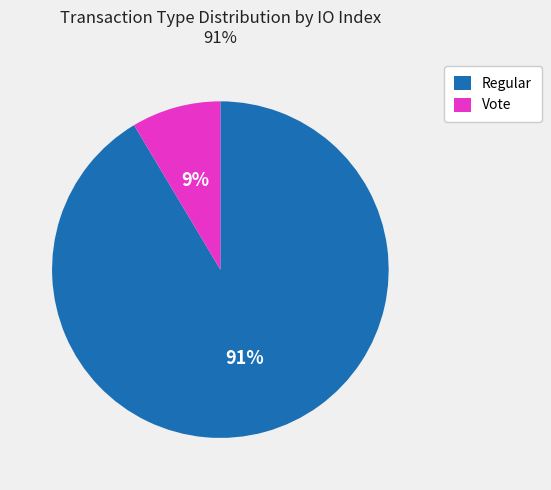

To the nearest percent, what is the combined percentage of Vote and Regular?

100%